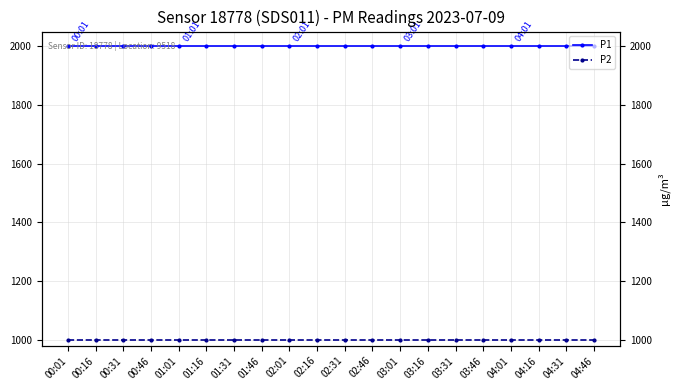

What is the spread (max minus min) of values at 00:31?

1000.0